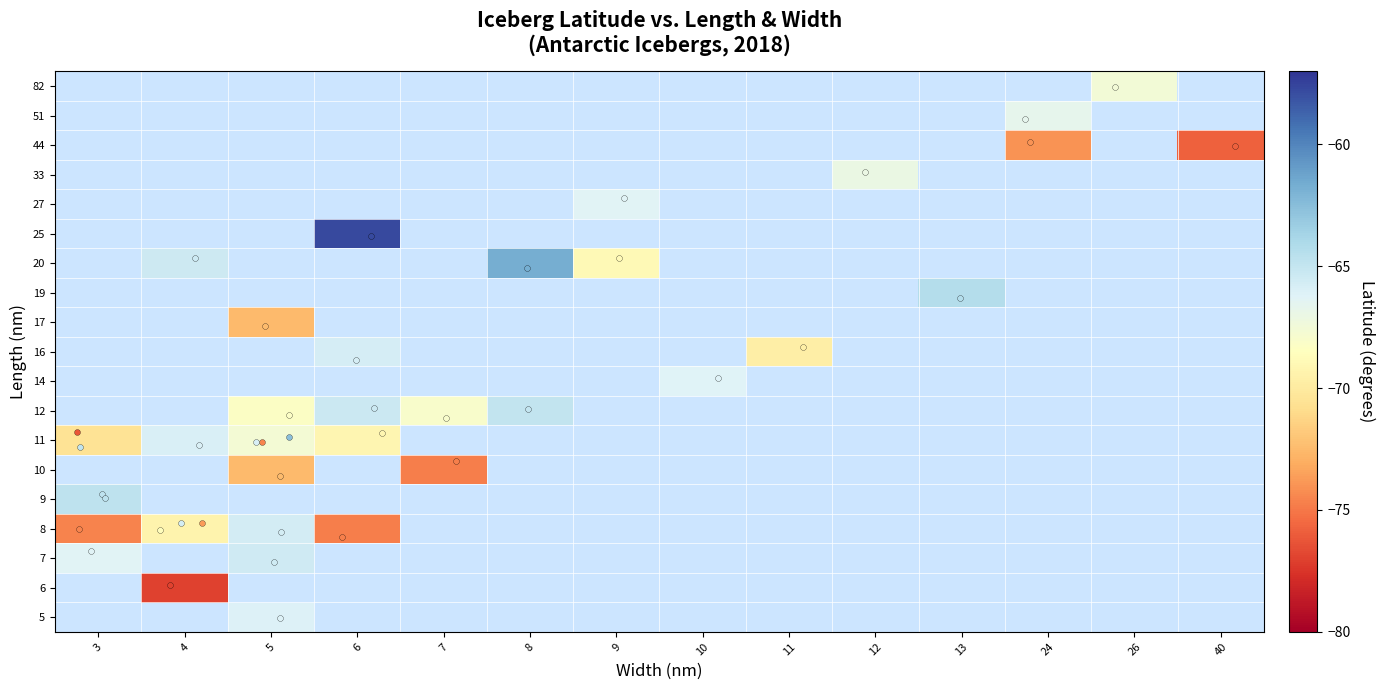

Which category has the highest value in the 27 series?

3